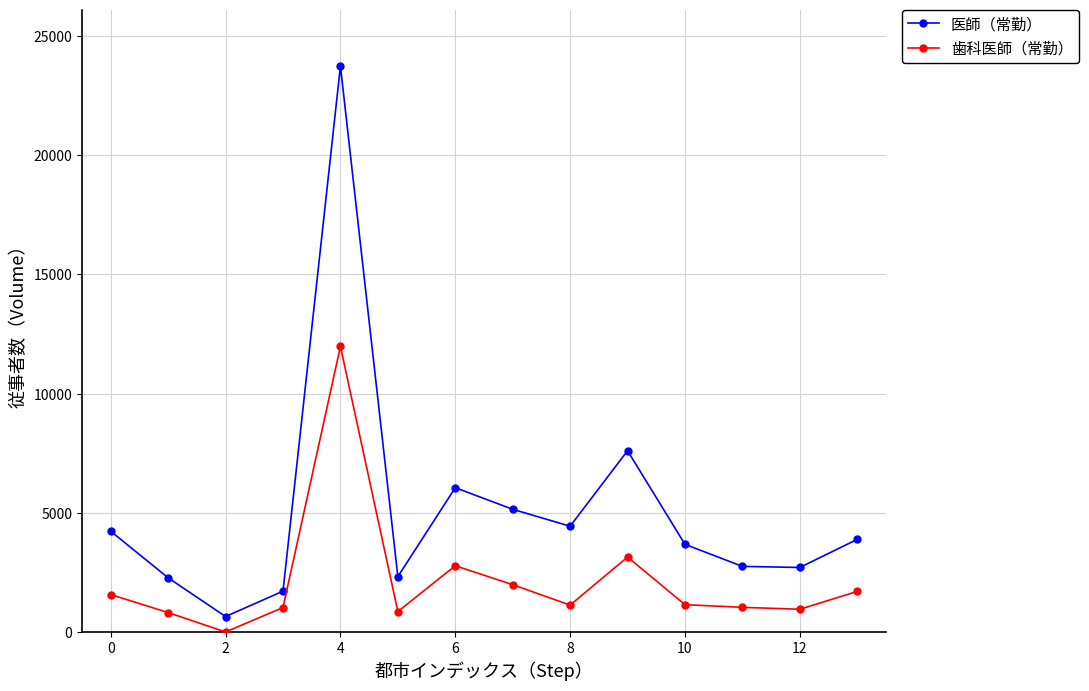

How many data points in 歯科医師（常勤） are less than 1157?

7